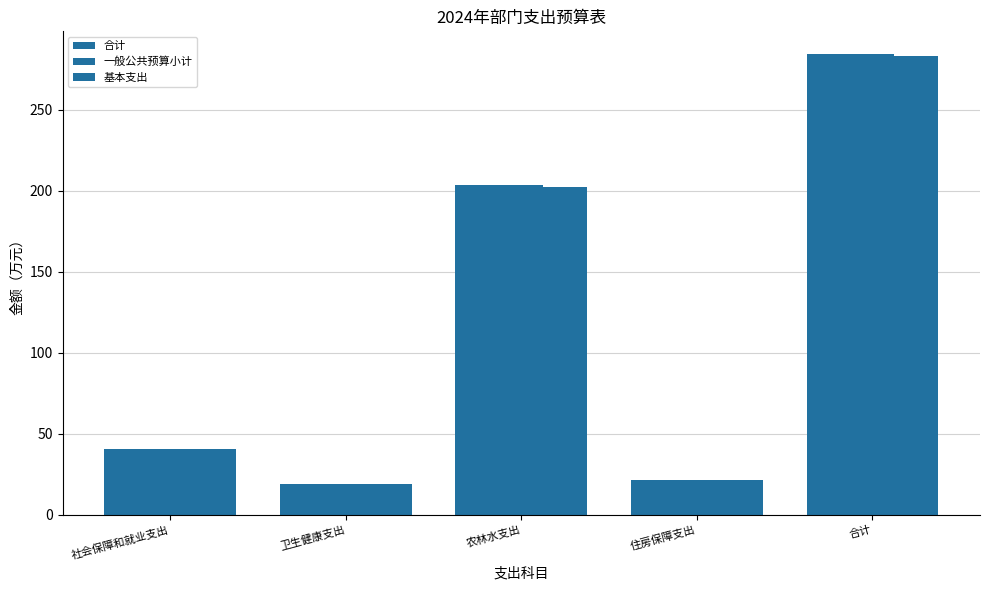

At 社会保障和就业支出, list the series in order from smallest to largest.

合计, 一般公共预算小计, 基本支出